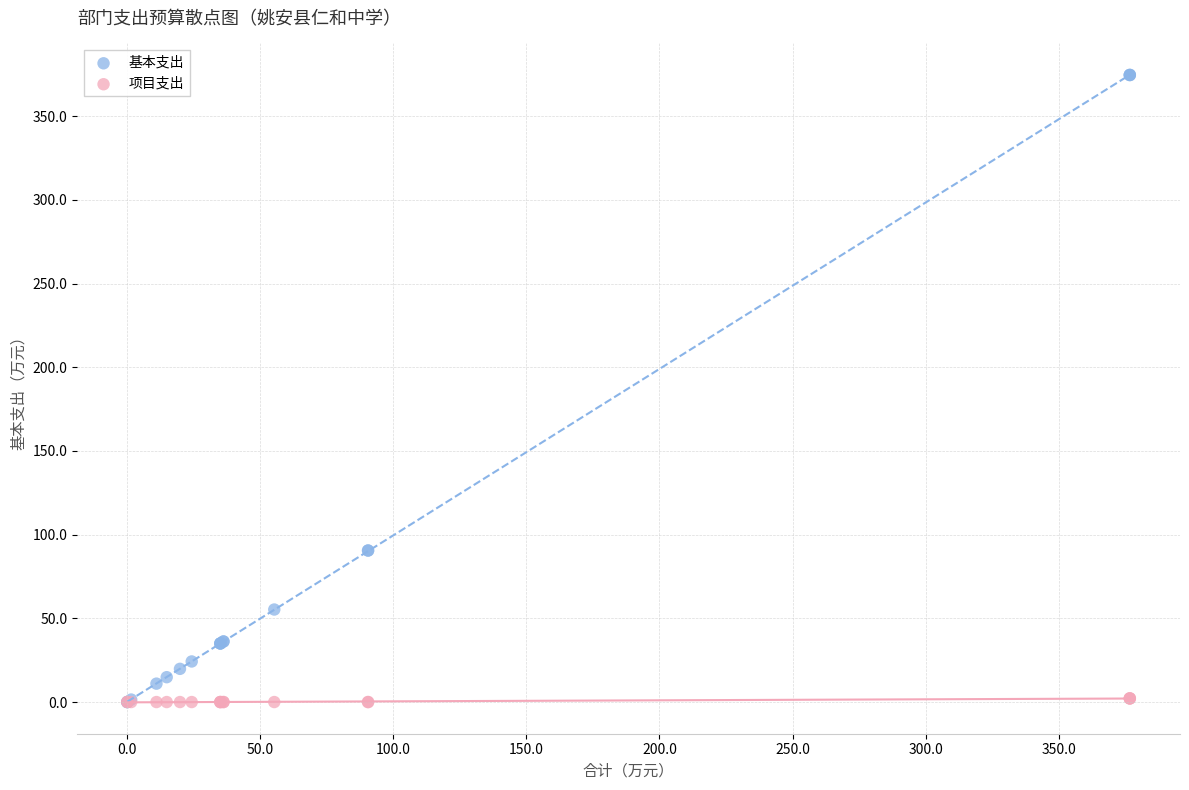

Which series reaches the maximum Y coordinate?

基本支出